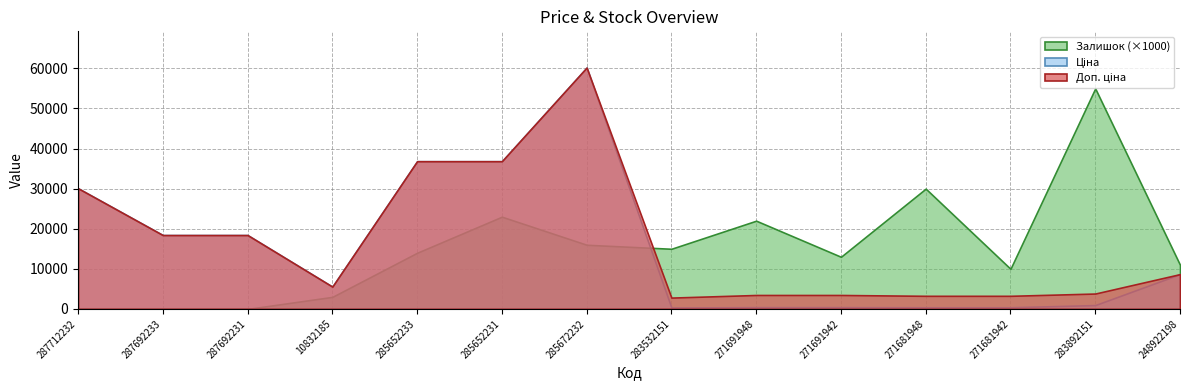

How many lines are shown in the chart?

3